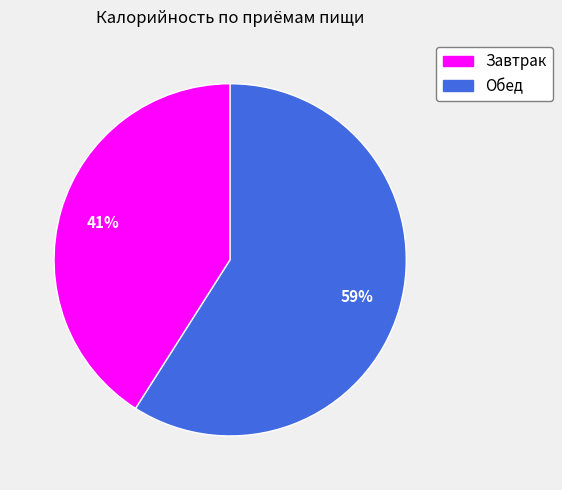

To the nearest percent, what is the difference between the largest and smallest slice percentages?

18%